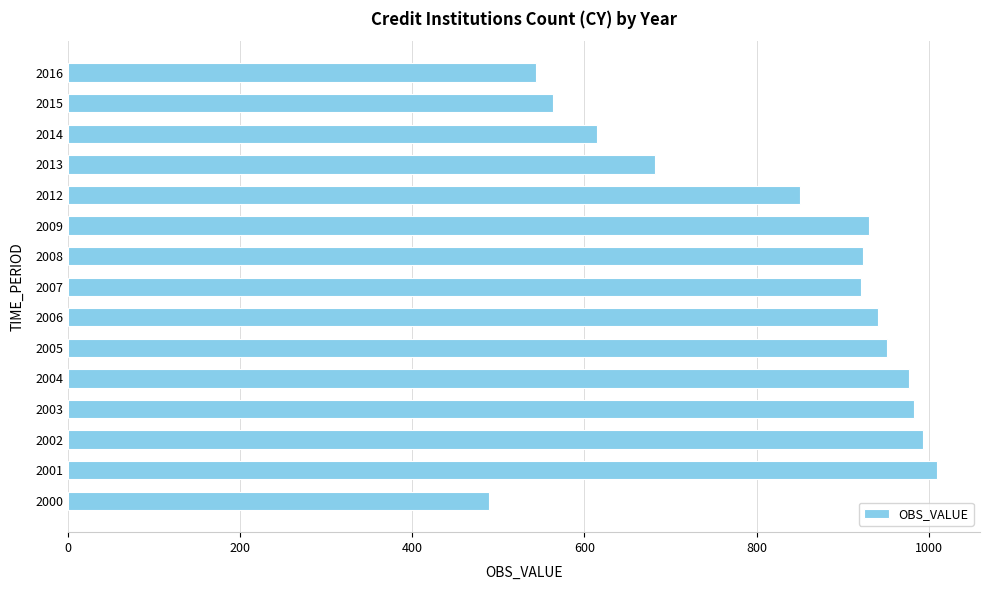

What is the smallest value displayed?

489